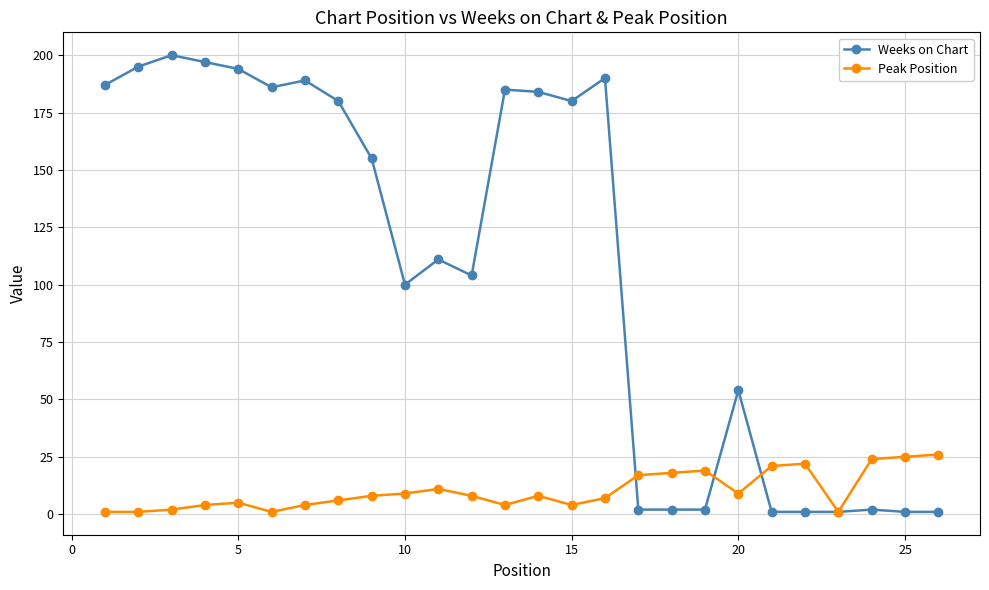

Rank the series by their average value, from lowest to highest.

Peak Position, Weeks on Chart